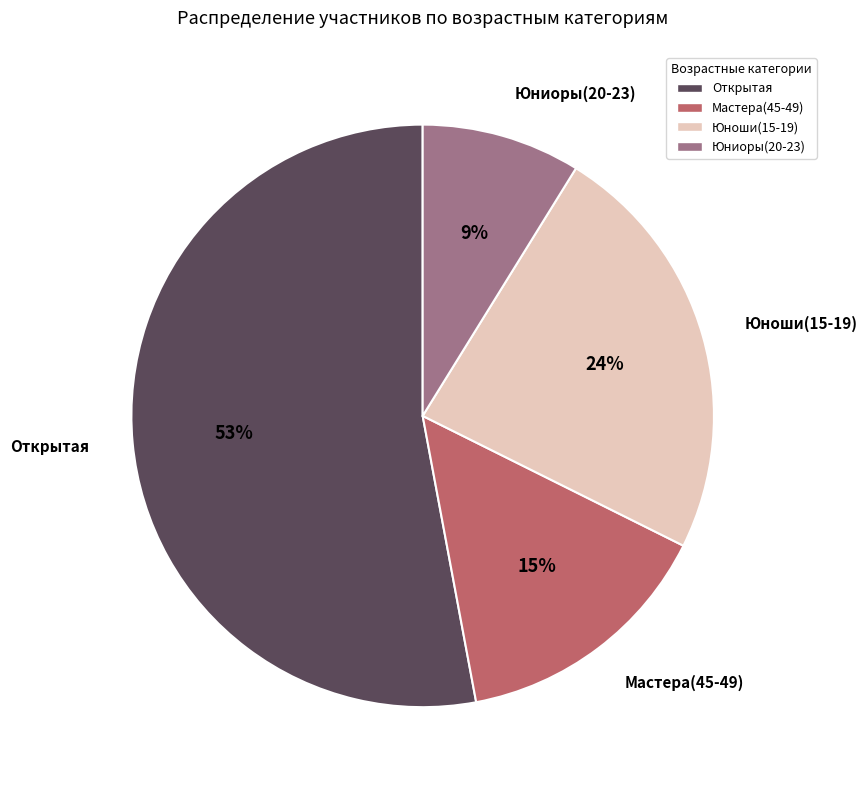

To the nearest percent, what percentage of the pie is Юноши(15-19)?

24%